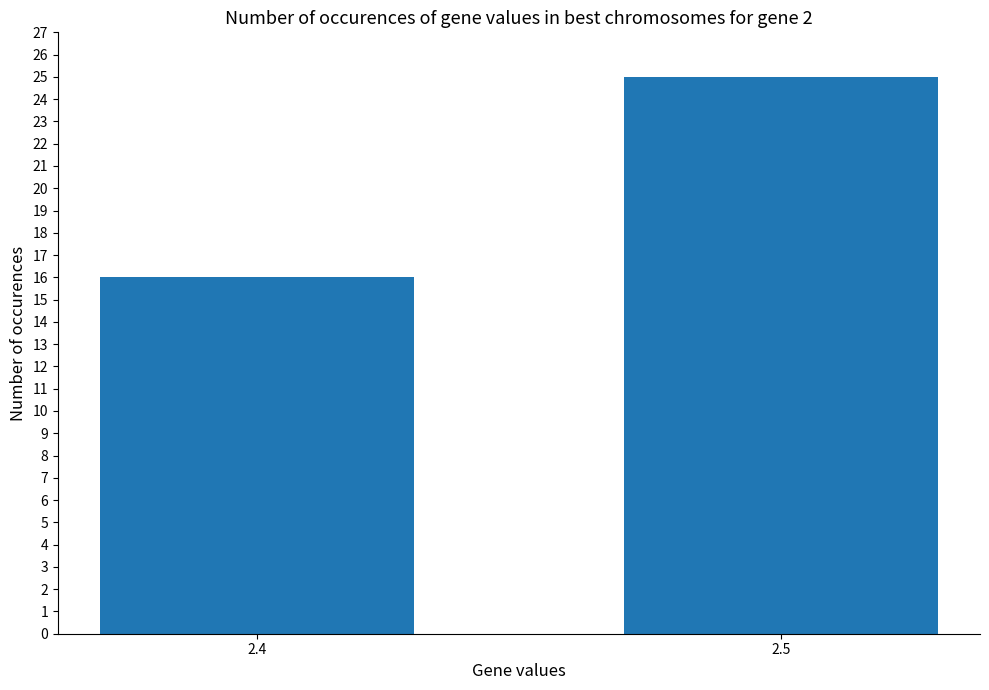

What is the maximum value shown in the chart?

25